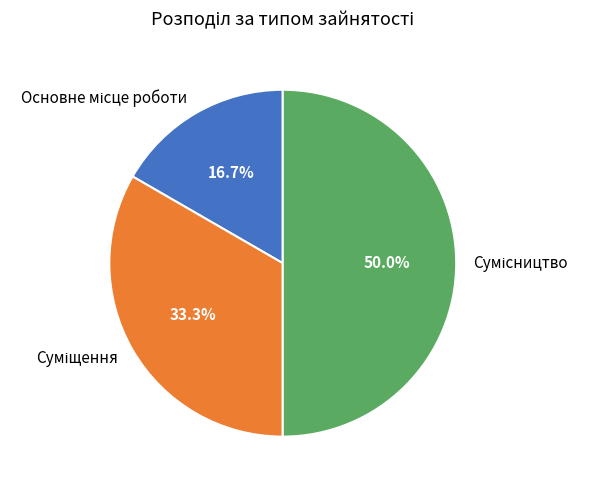

To the nearest percent, what portion does Суміщення represent?

33%